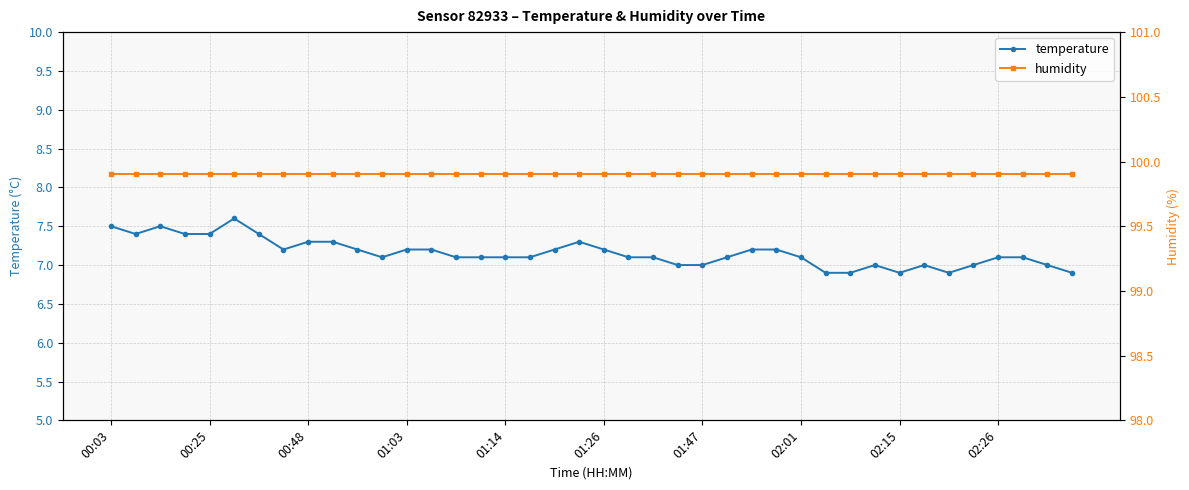

True or false: temperature has a value of 7.2 at 01:26.

True